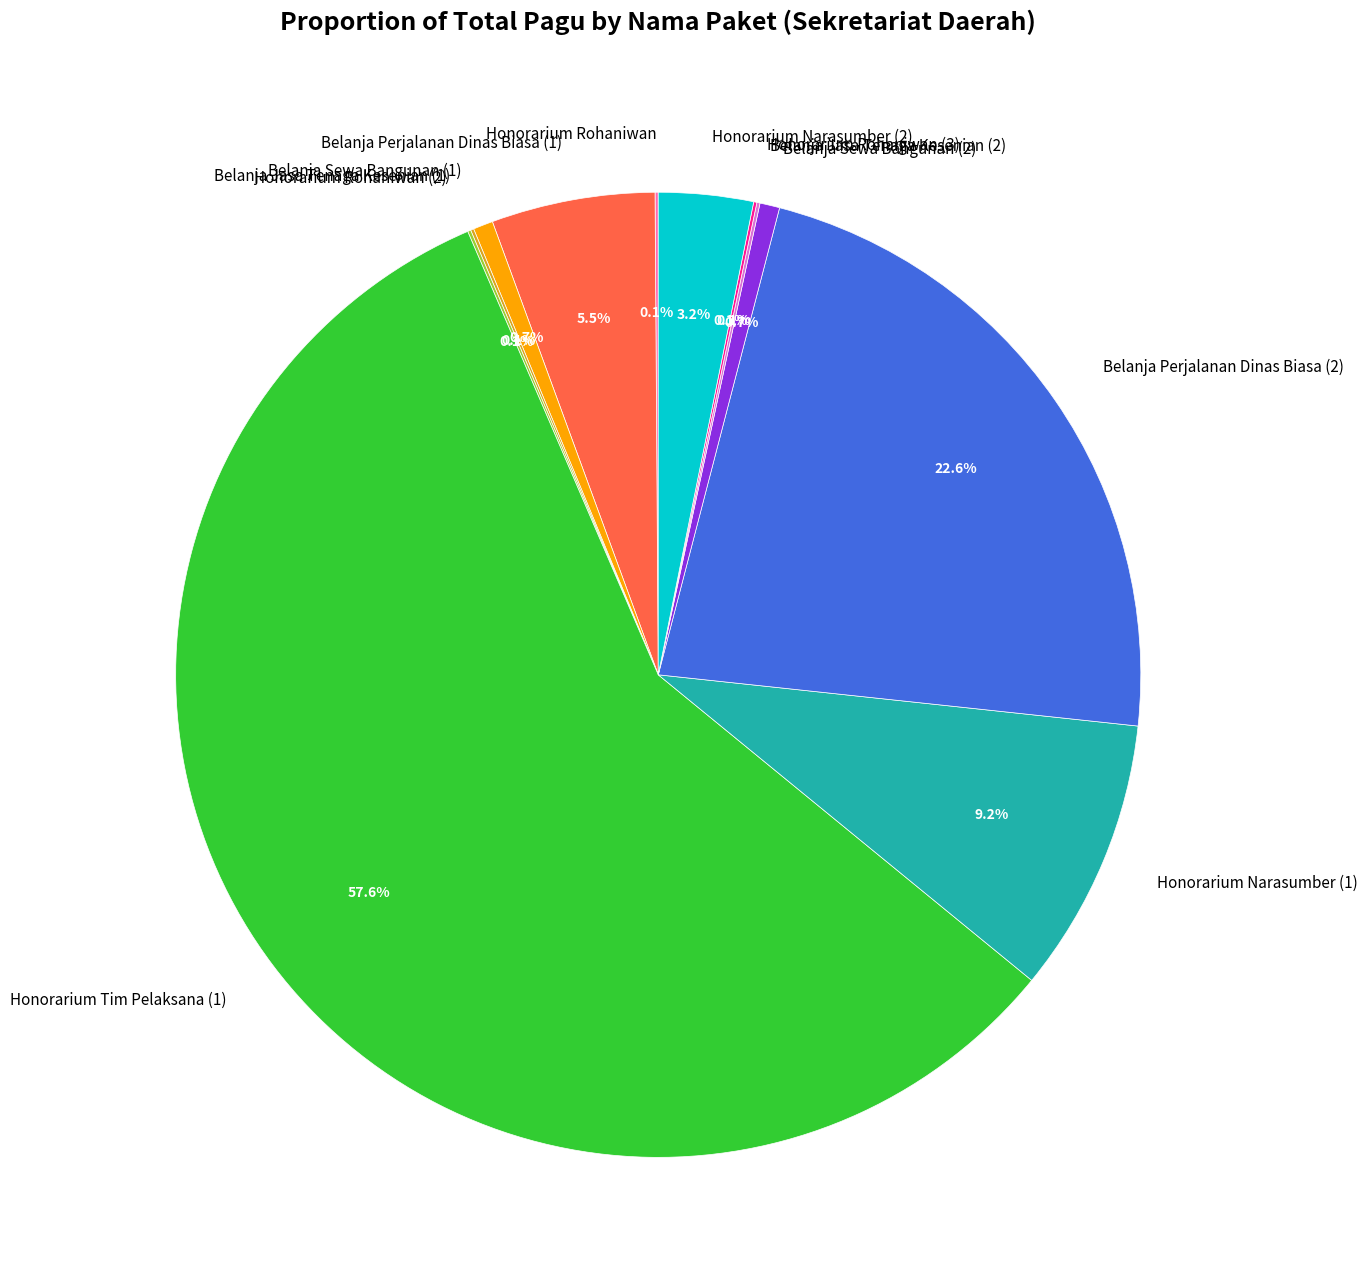

Which category has the biggest portion of the pie?

Honorarium Tim Pelaksana (1)